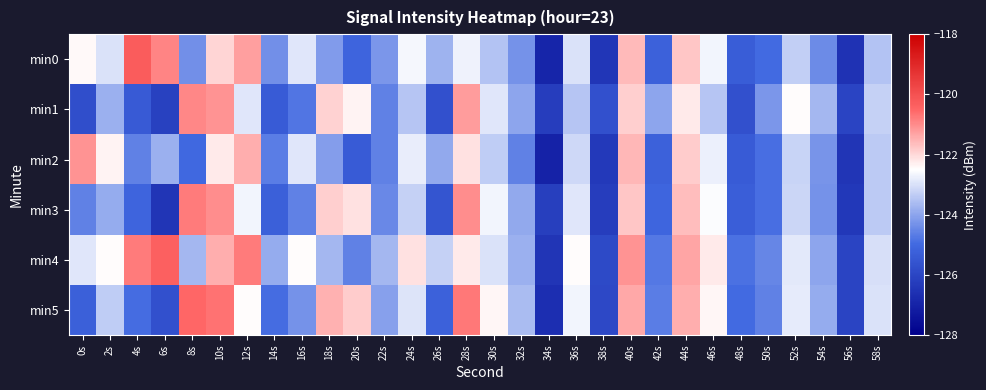

Which series has the largest total across all categories?

min4